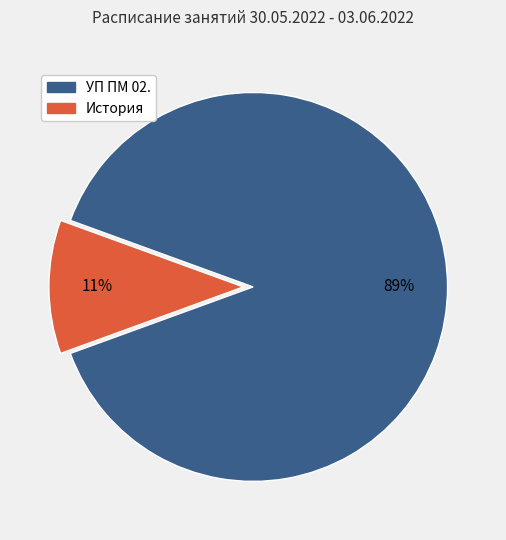

Is the sum of История and УП ПМ 02. greater than half?

Yes